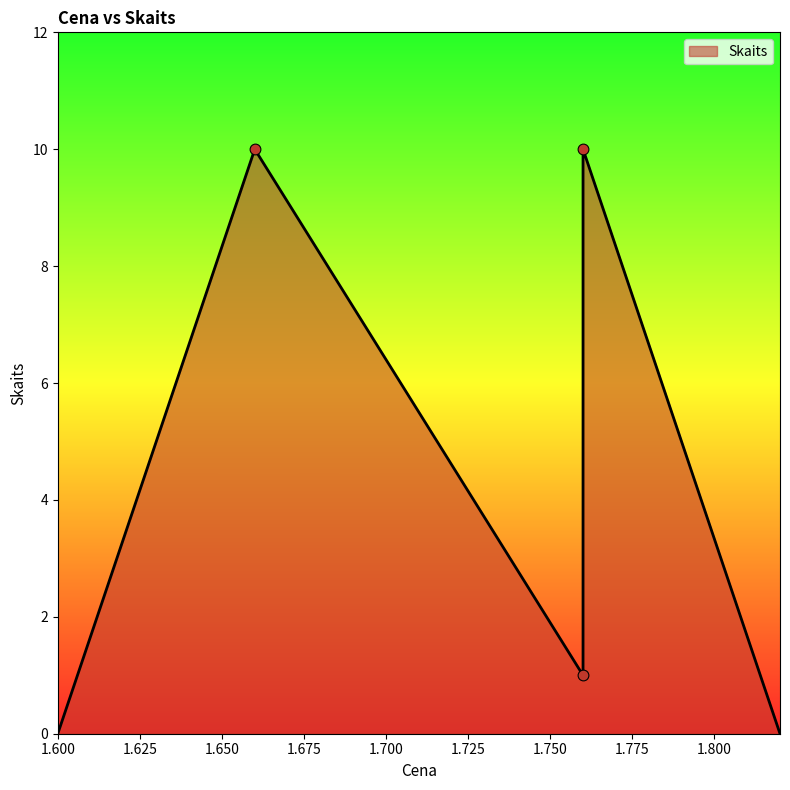

Approximately how many times larger is the value at 1.66 compared to 1.76?

10.0